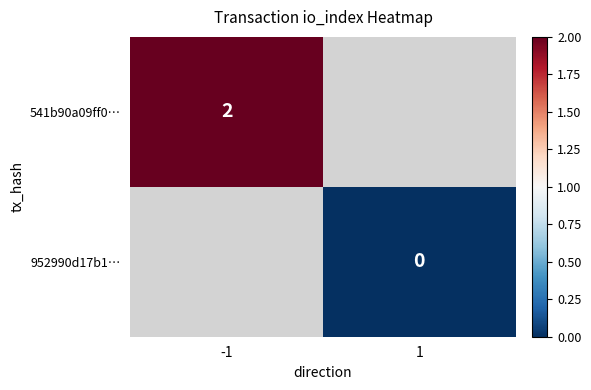

Is it true that 541b90a09ff0… equals 2 at -1?

True